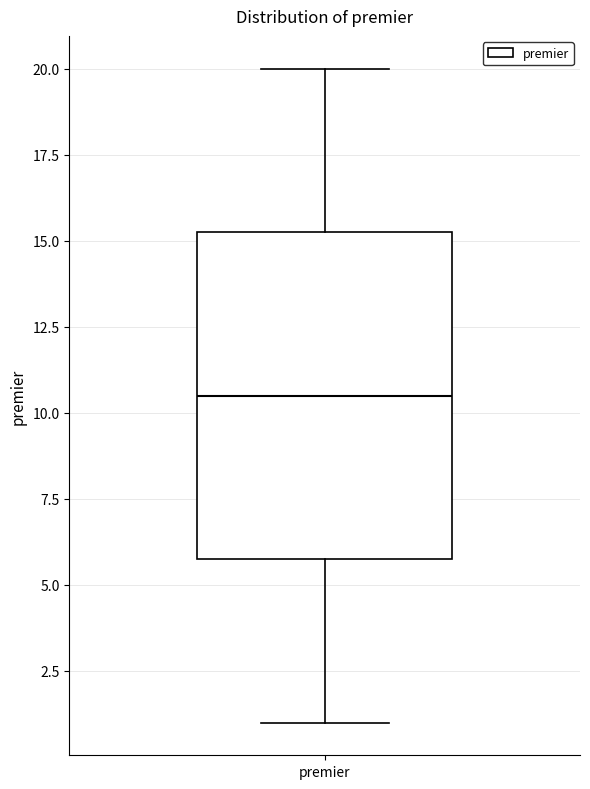

Where is the lower edge of the box for premier on the y-axis? The values are not printed on the chart, so give them approximately, as read against the axis.

6.0